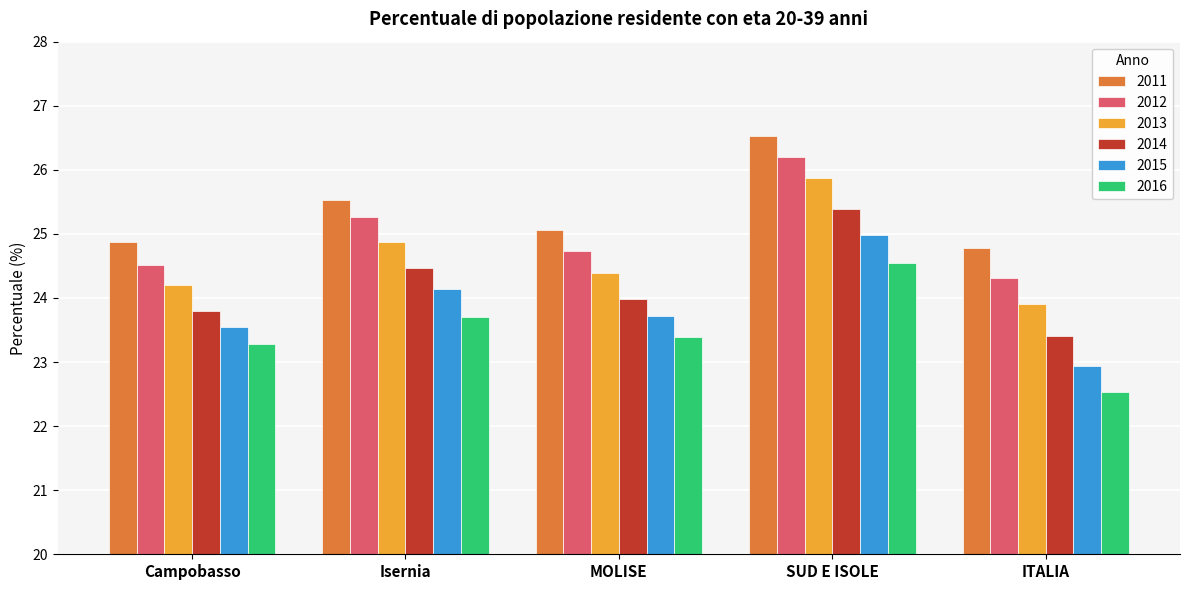

True or false: 2011 has a value of 14.5 at SUD E ISOLE.

False